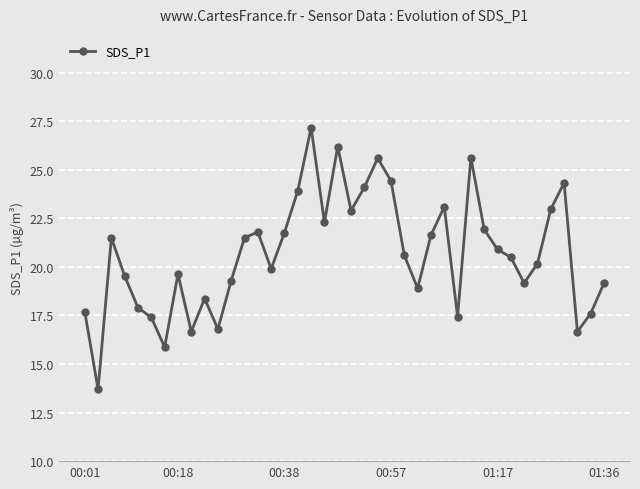

True or false: there are more than 1 points higher than both neighbors.

True